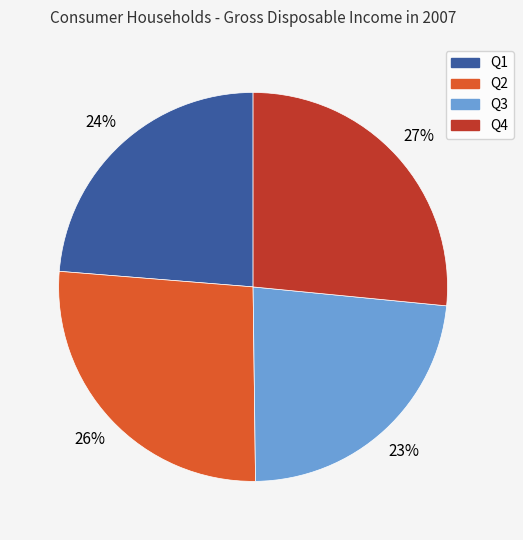

What percentage is the Q2 slice, to the nearest percent?

26%